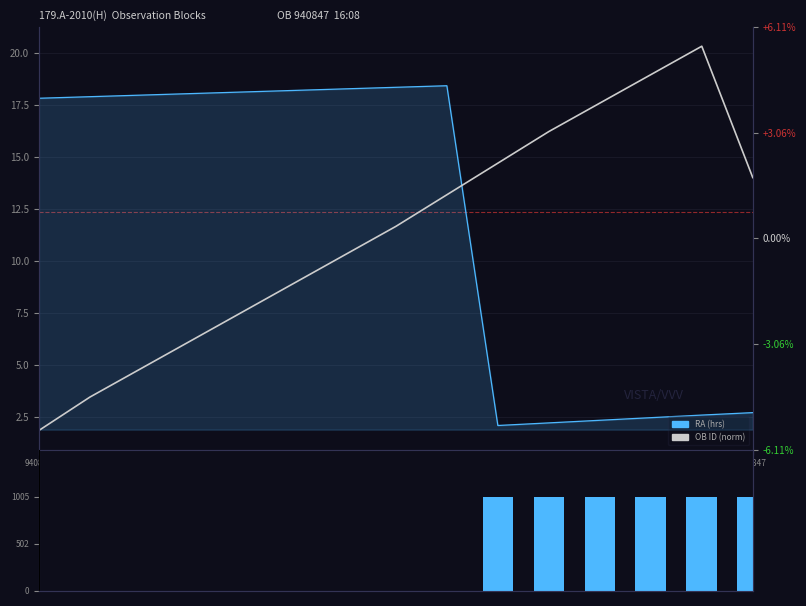

At which label does OB ID (norm) first exceed 11?

7